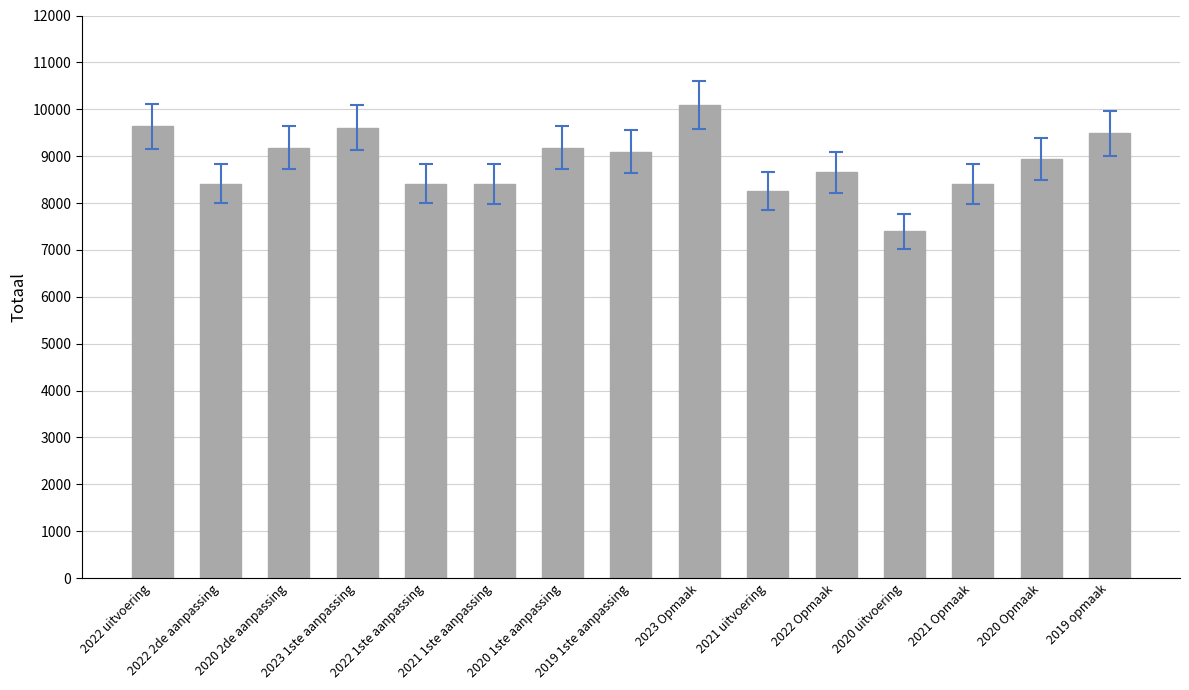

Count the number of data series in this chart.

1